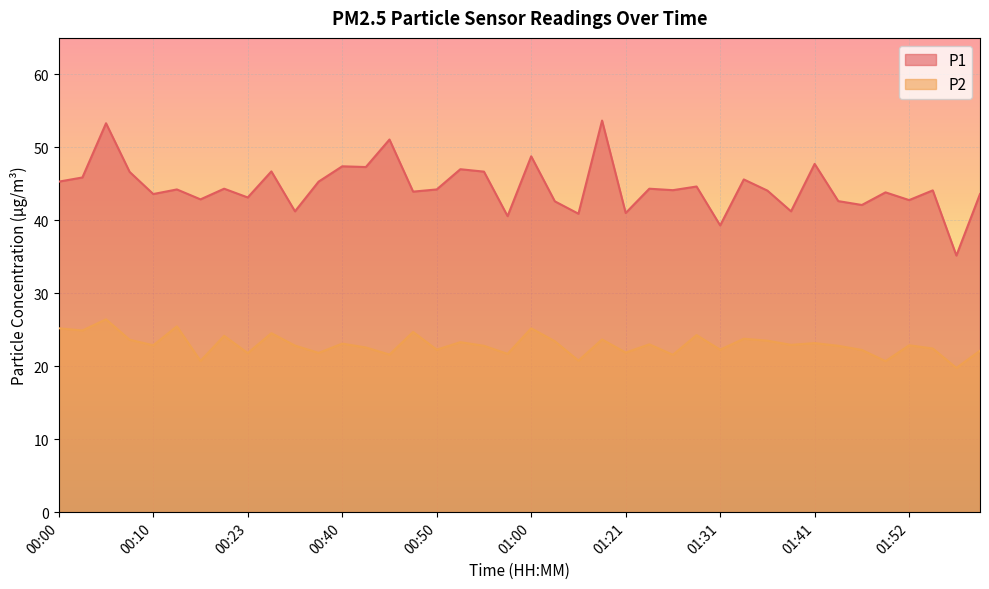

What is the difference between the second highest and minimum values in the P2 series?

5.7